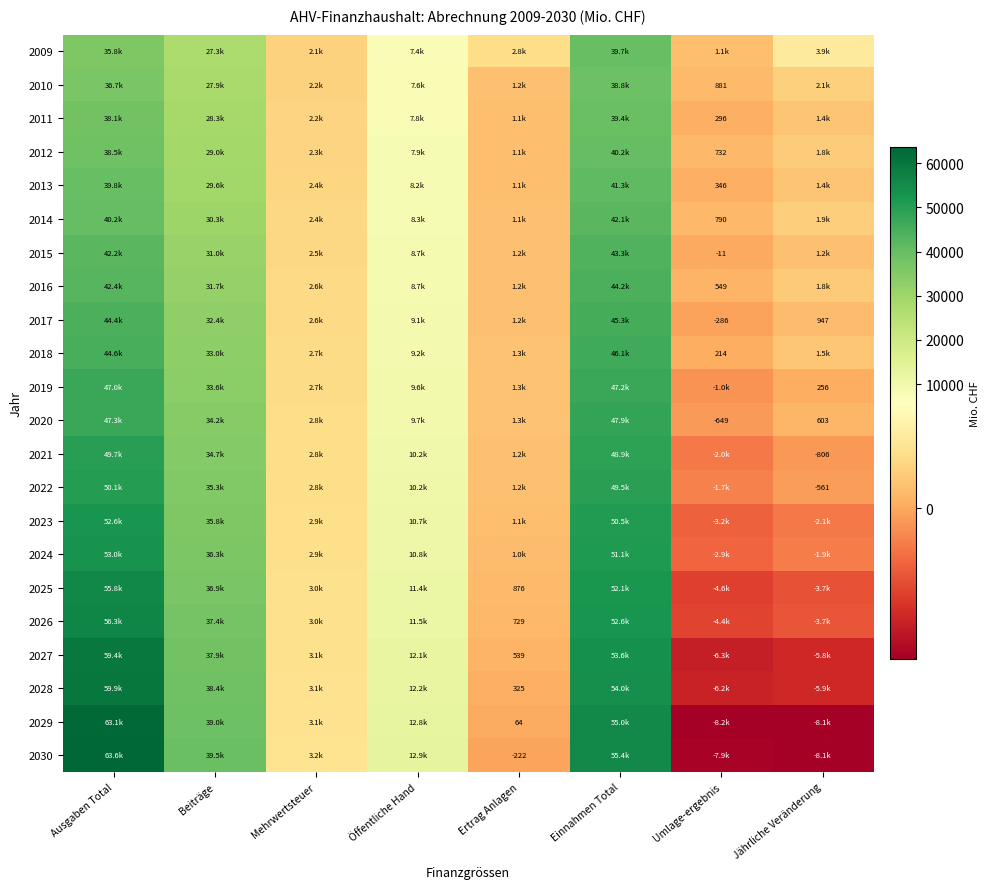

What is the spread (max minus min) of values at Mehrwertsteuer?

1035.3